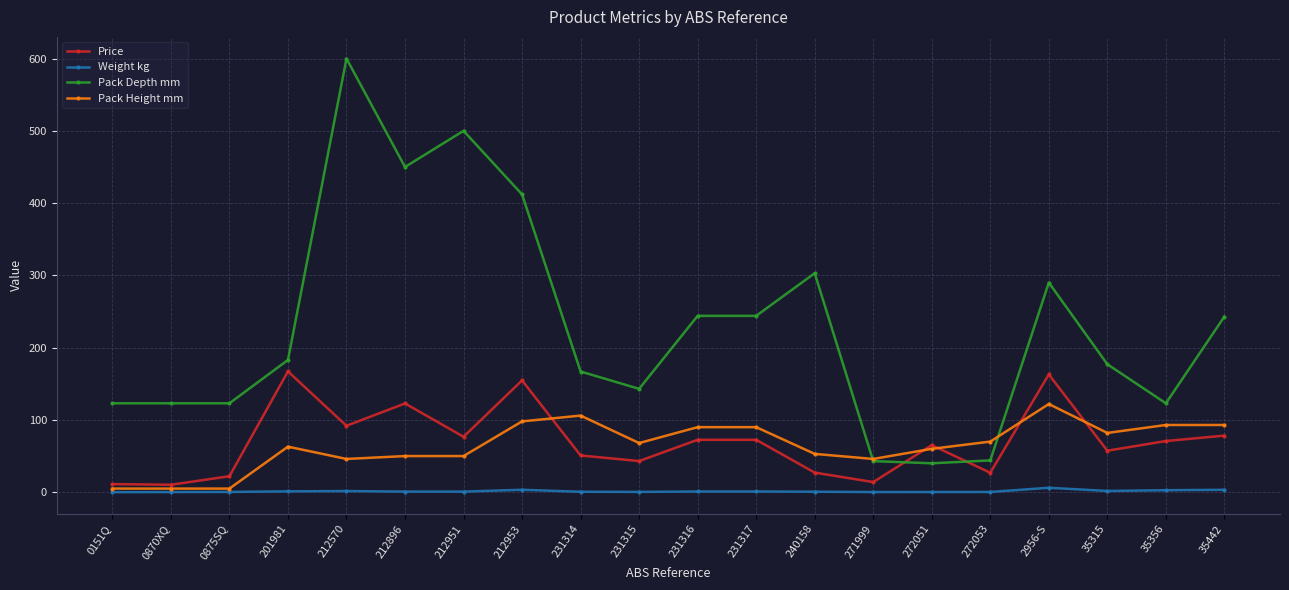

How many intersections are there between Pack Depth mm and Price?

2